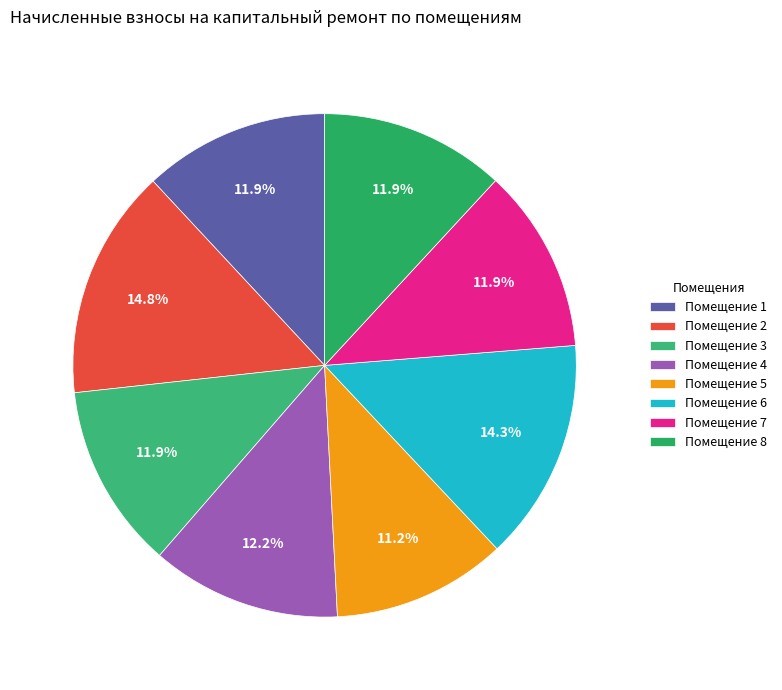

Rank the categories by value from lowest to highest.

5, 7, 3, 8, 1, 4, 6, 2